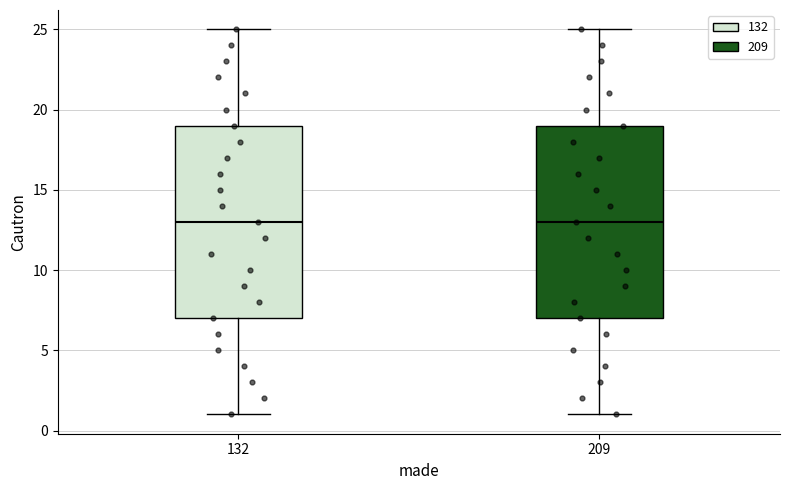

Reading left to right, transcribe this box plot: for each box, give where its median line is, the range the box spans, and where its two whiskers end, as read against the y-axis. The values are not printed on the chart, so give them approximately, as read against the axis.

132: median 13, box 7 to 19, whiskers 1 to 25
209: median 13, box 7 to 19, whiskers 1 to 25